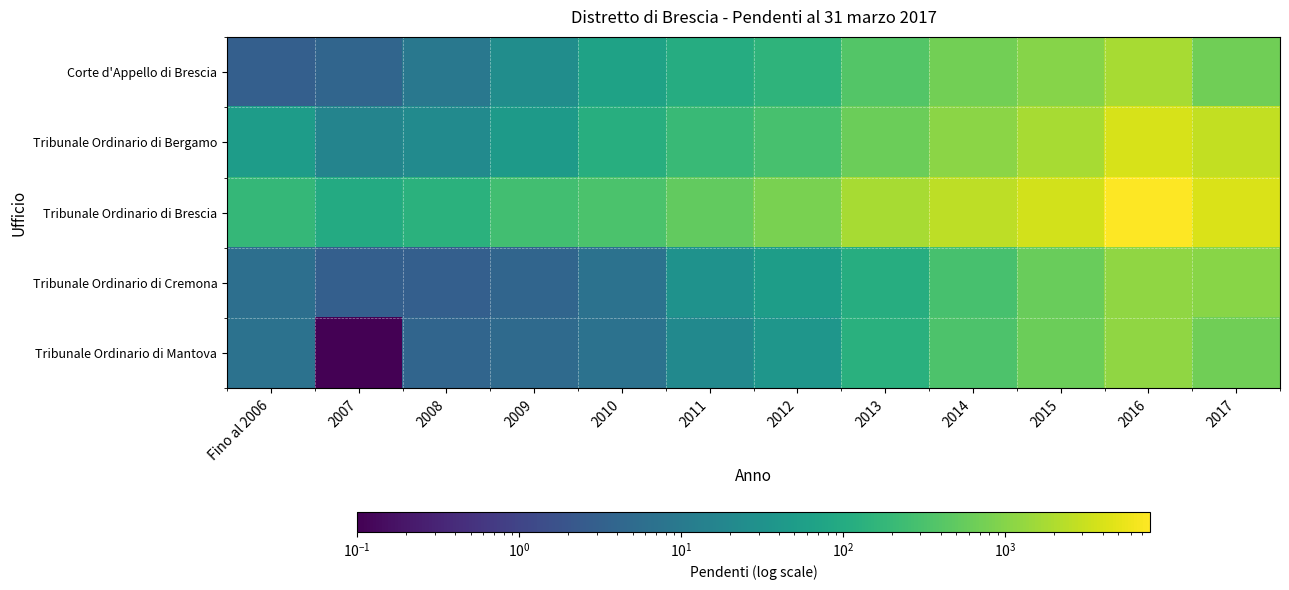

What is the difference between the highest and lowest values at 2011?

495.0